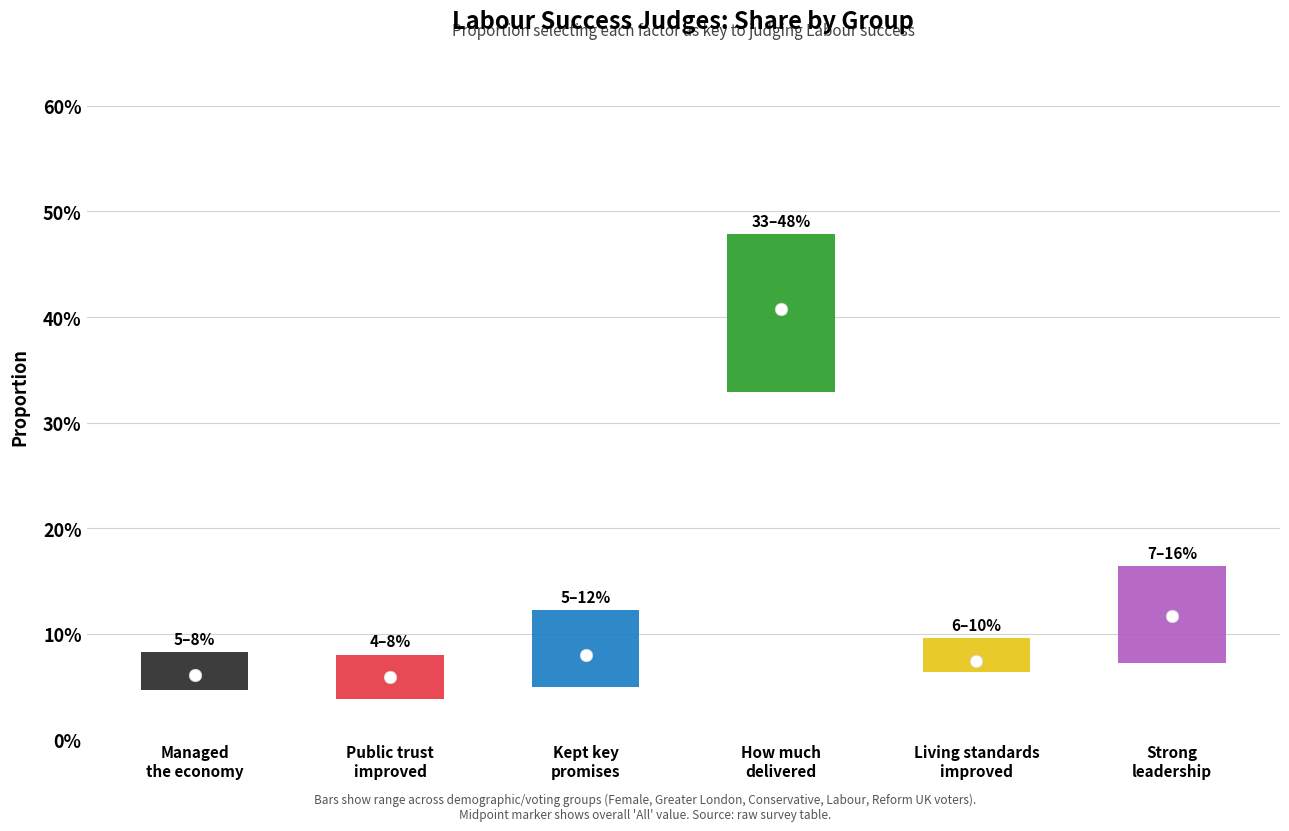

How many groups of bars are there?

6